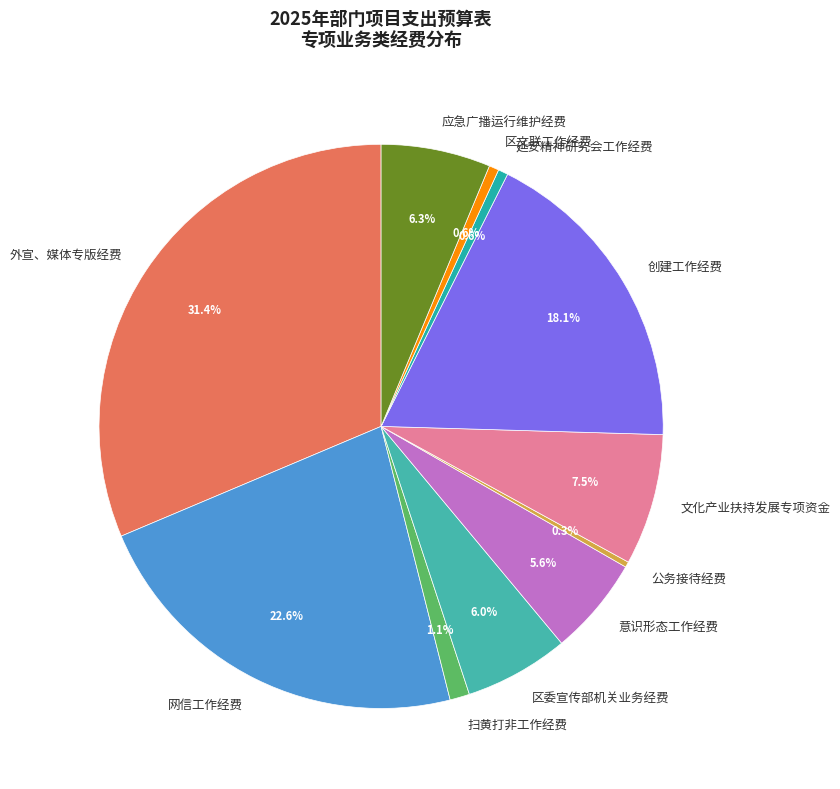

Combined, do 应急广播运行维护经费 and 区委宣传部机关业务经费 account for over 50%?

No